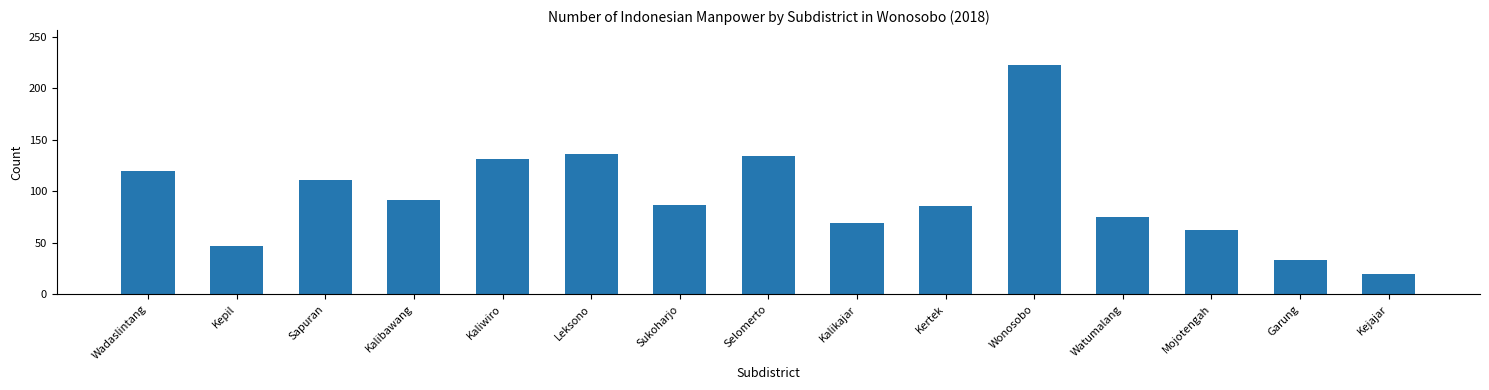

The chart shows a value of 24 at Kertek. True or false?

False